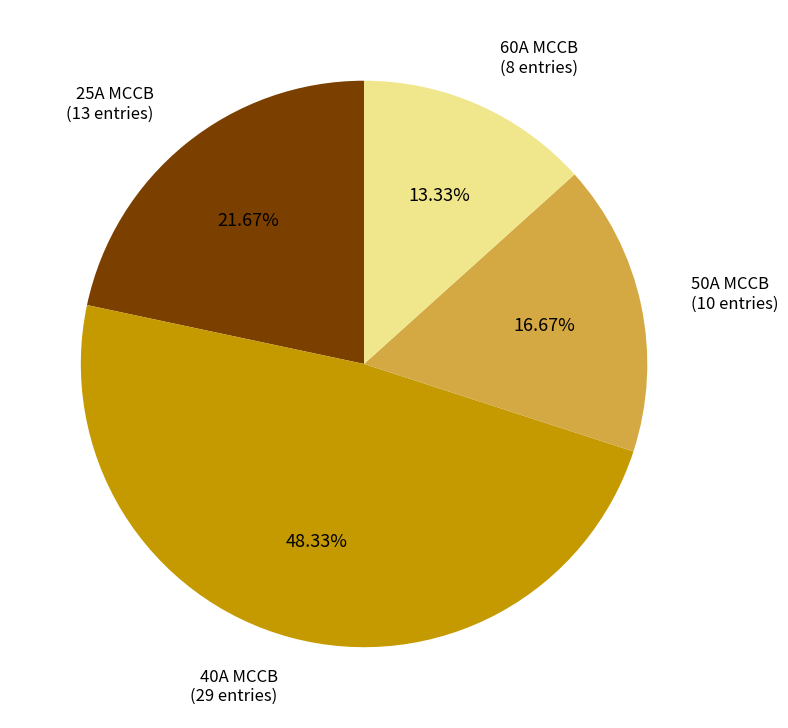

Between 50A MCCB and 40A MCCB, which is larger?

40A MCCB